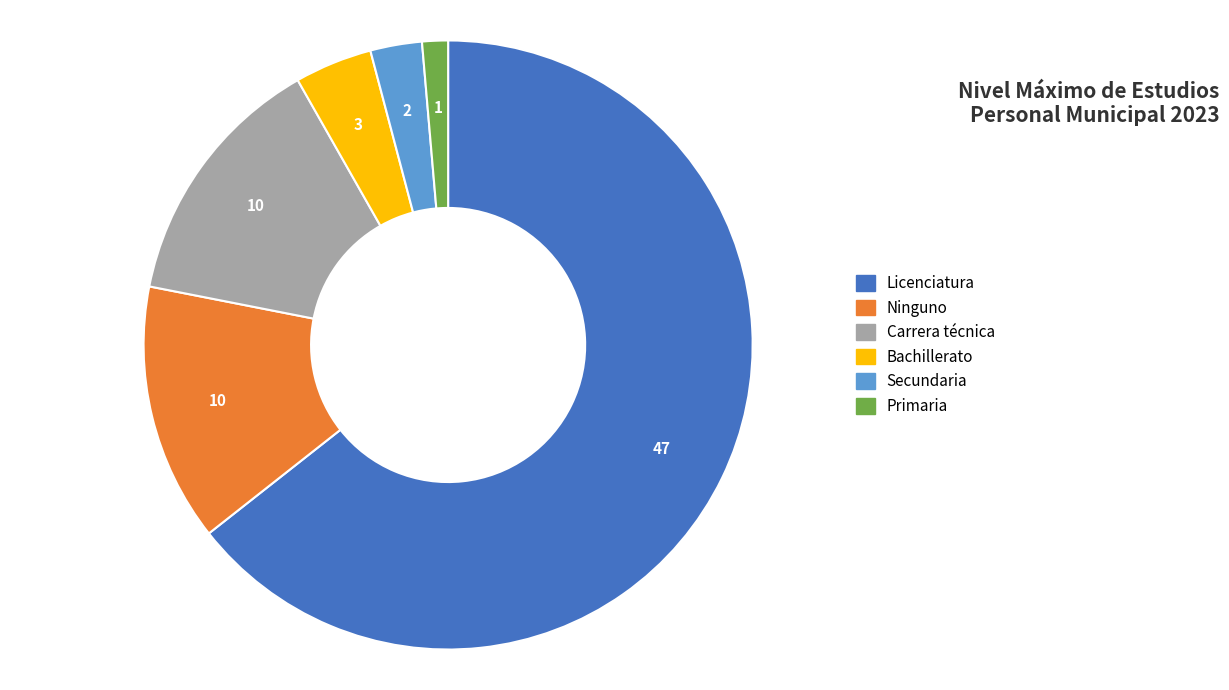

Which category has the smallest portion of the pie?

Primaria